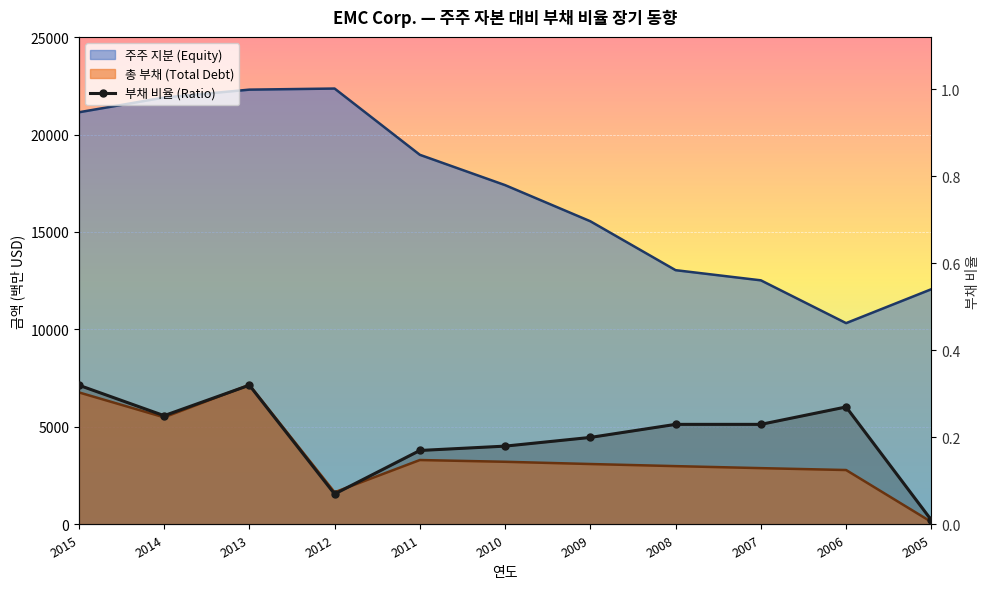

Reading right to left, transcribe all the data shown in this chart.

0.0	0.3	0.2	0.2	0.2	0.2	0.2	0.1	0.3	0.2	0.3